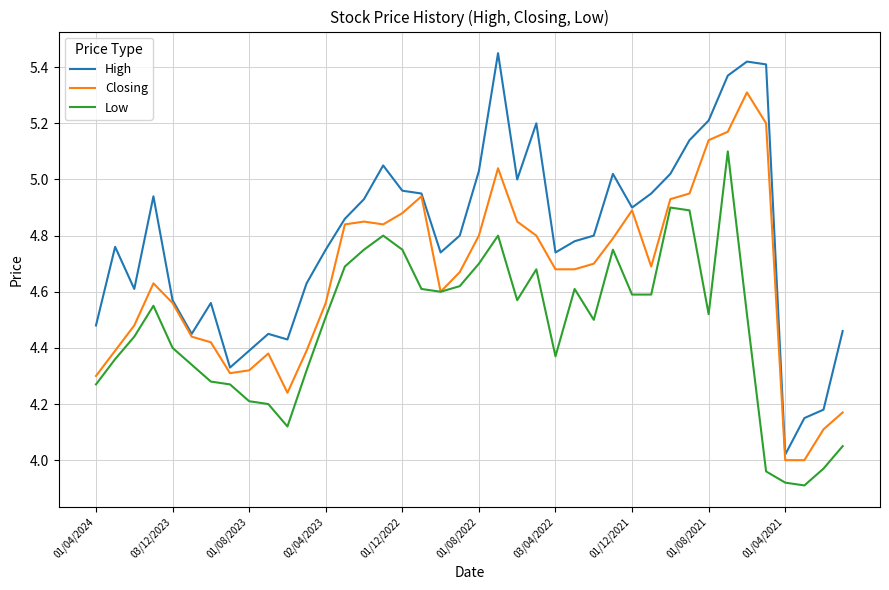

How many lines are shown in the chart?

3